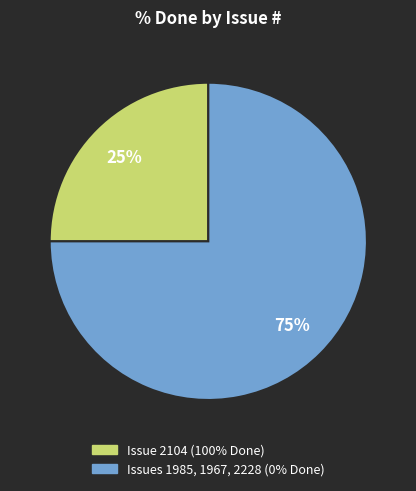

To the nearest percent, what is the average slice percentage?

50%